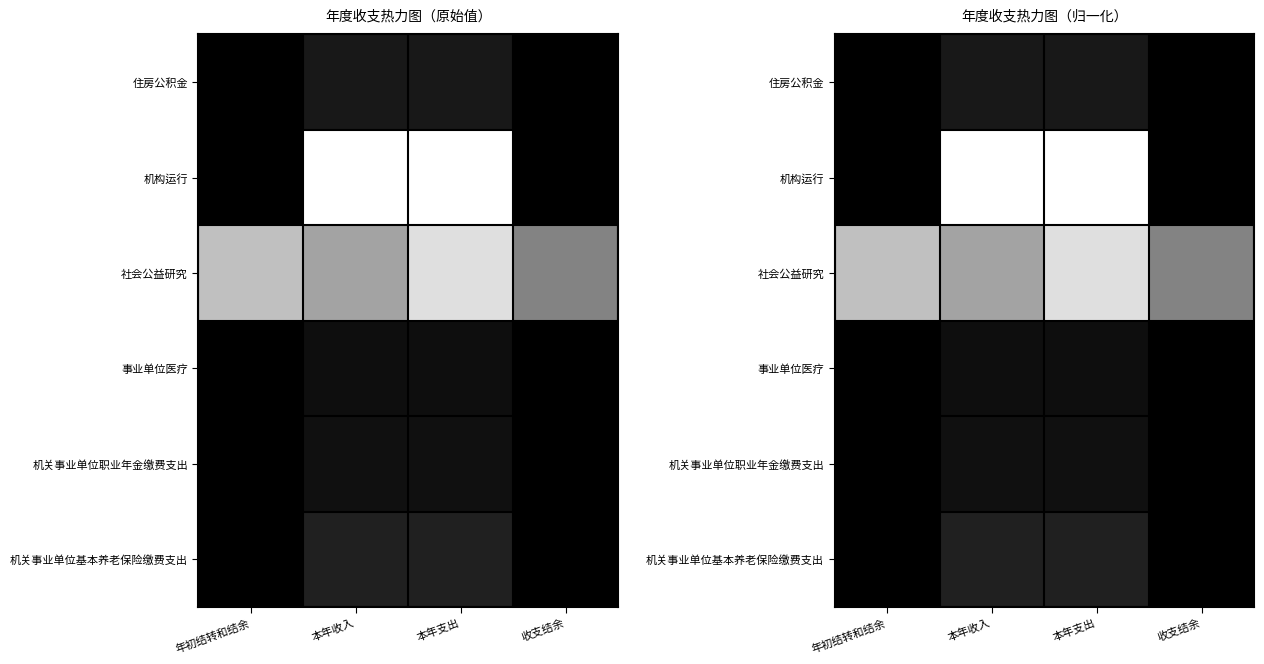

Which series has the largest total across all categories?

社会公益研究